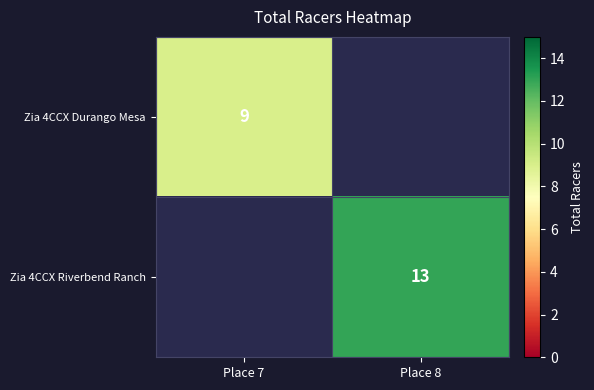

Count the number of data series in this chart.

2